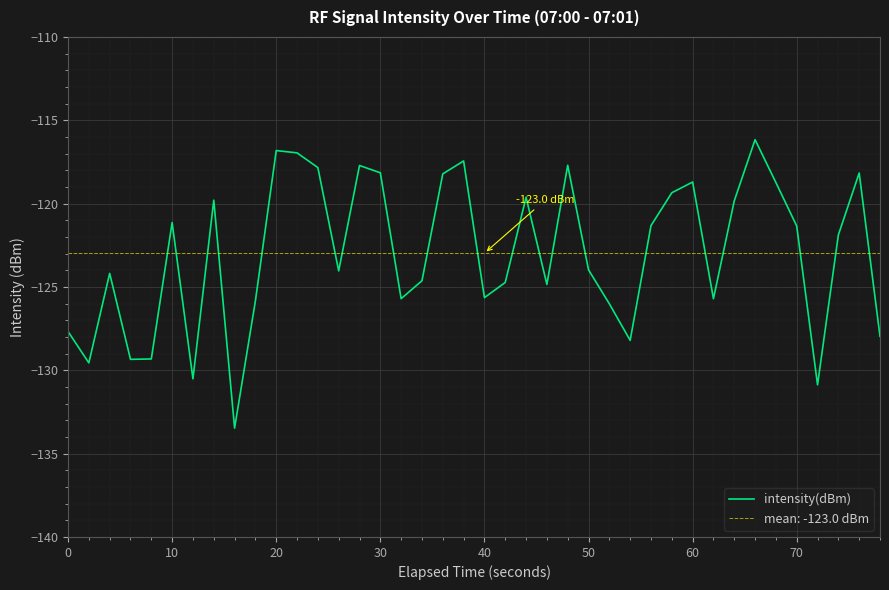

What is the sum of all values?

-4919.1